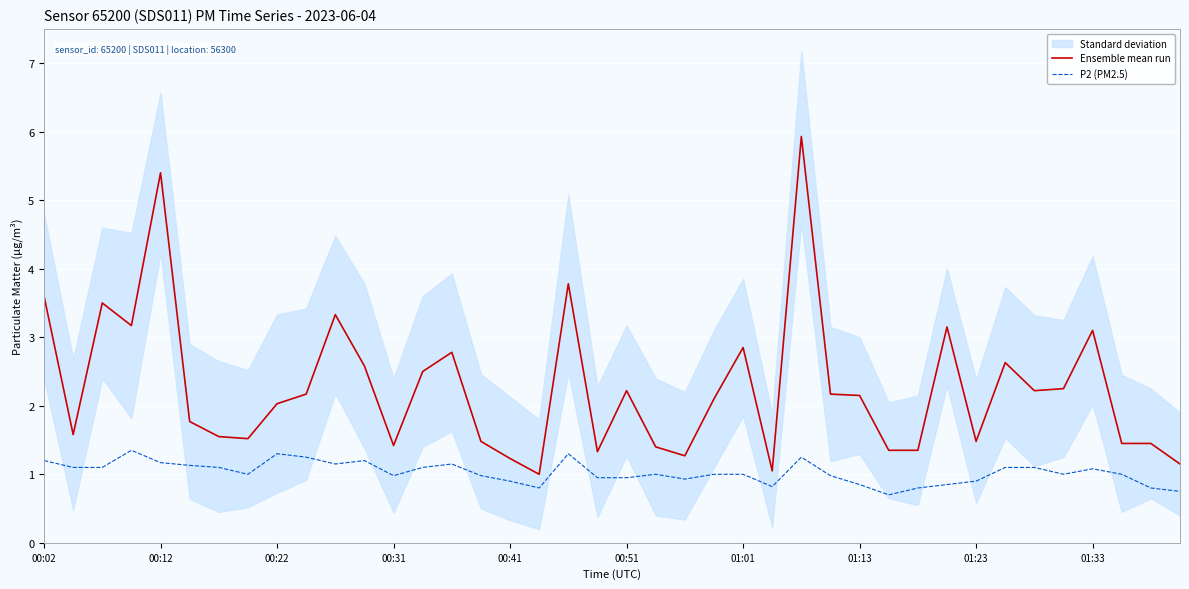

True or false: P2 (PM2.5) and Ensemble mean run intersect in this chart.

False